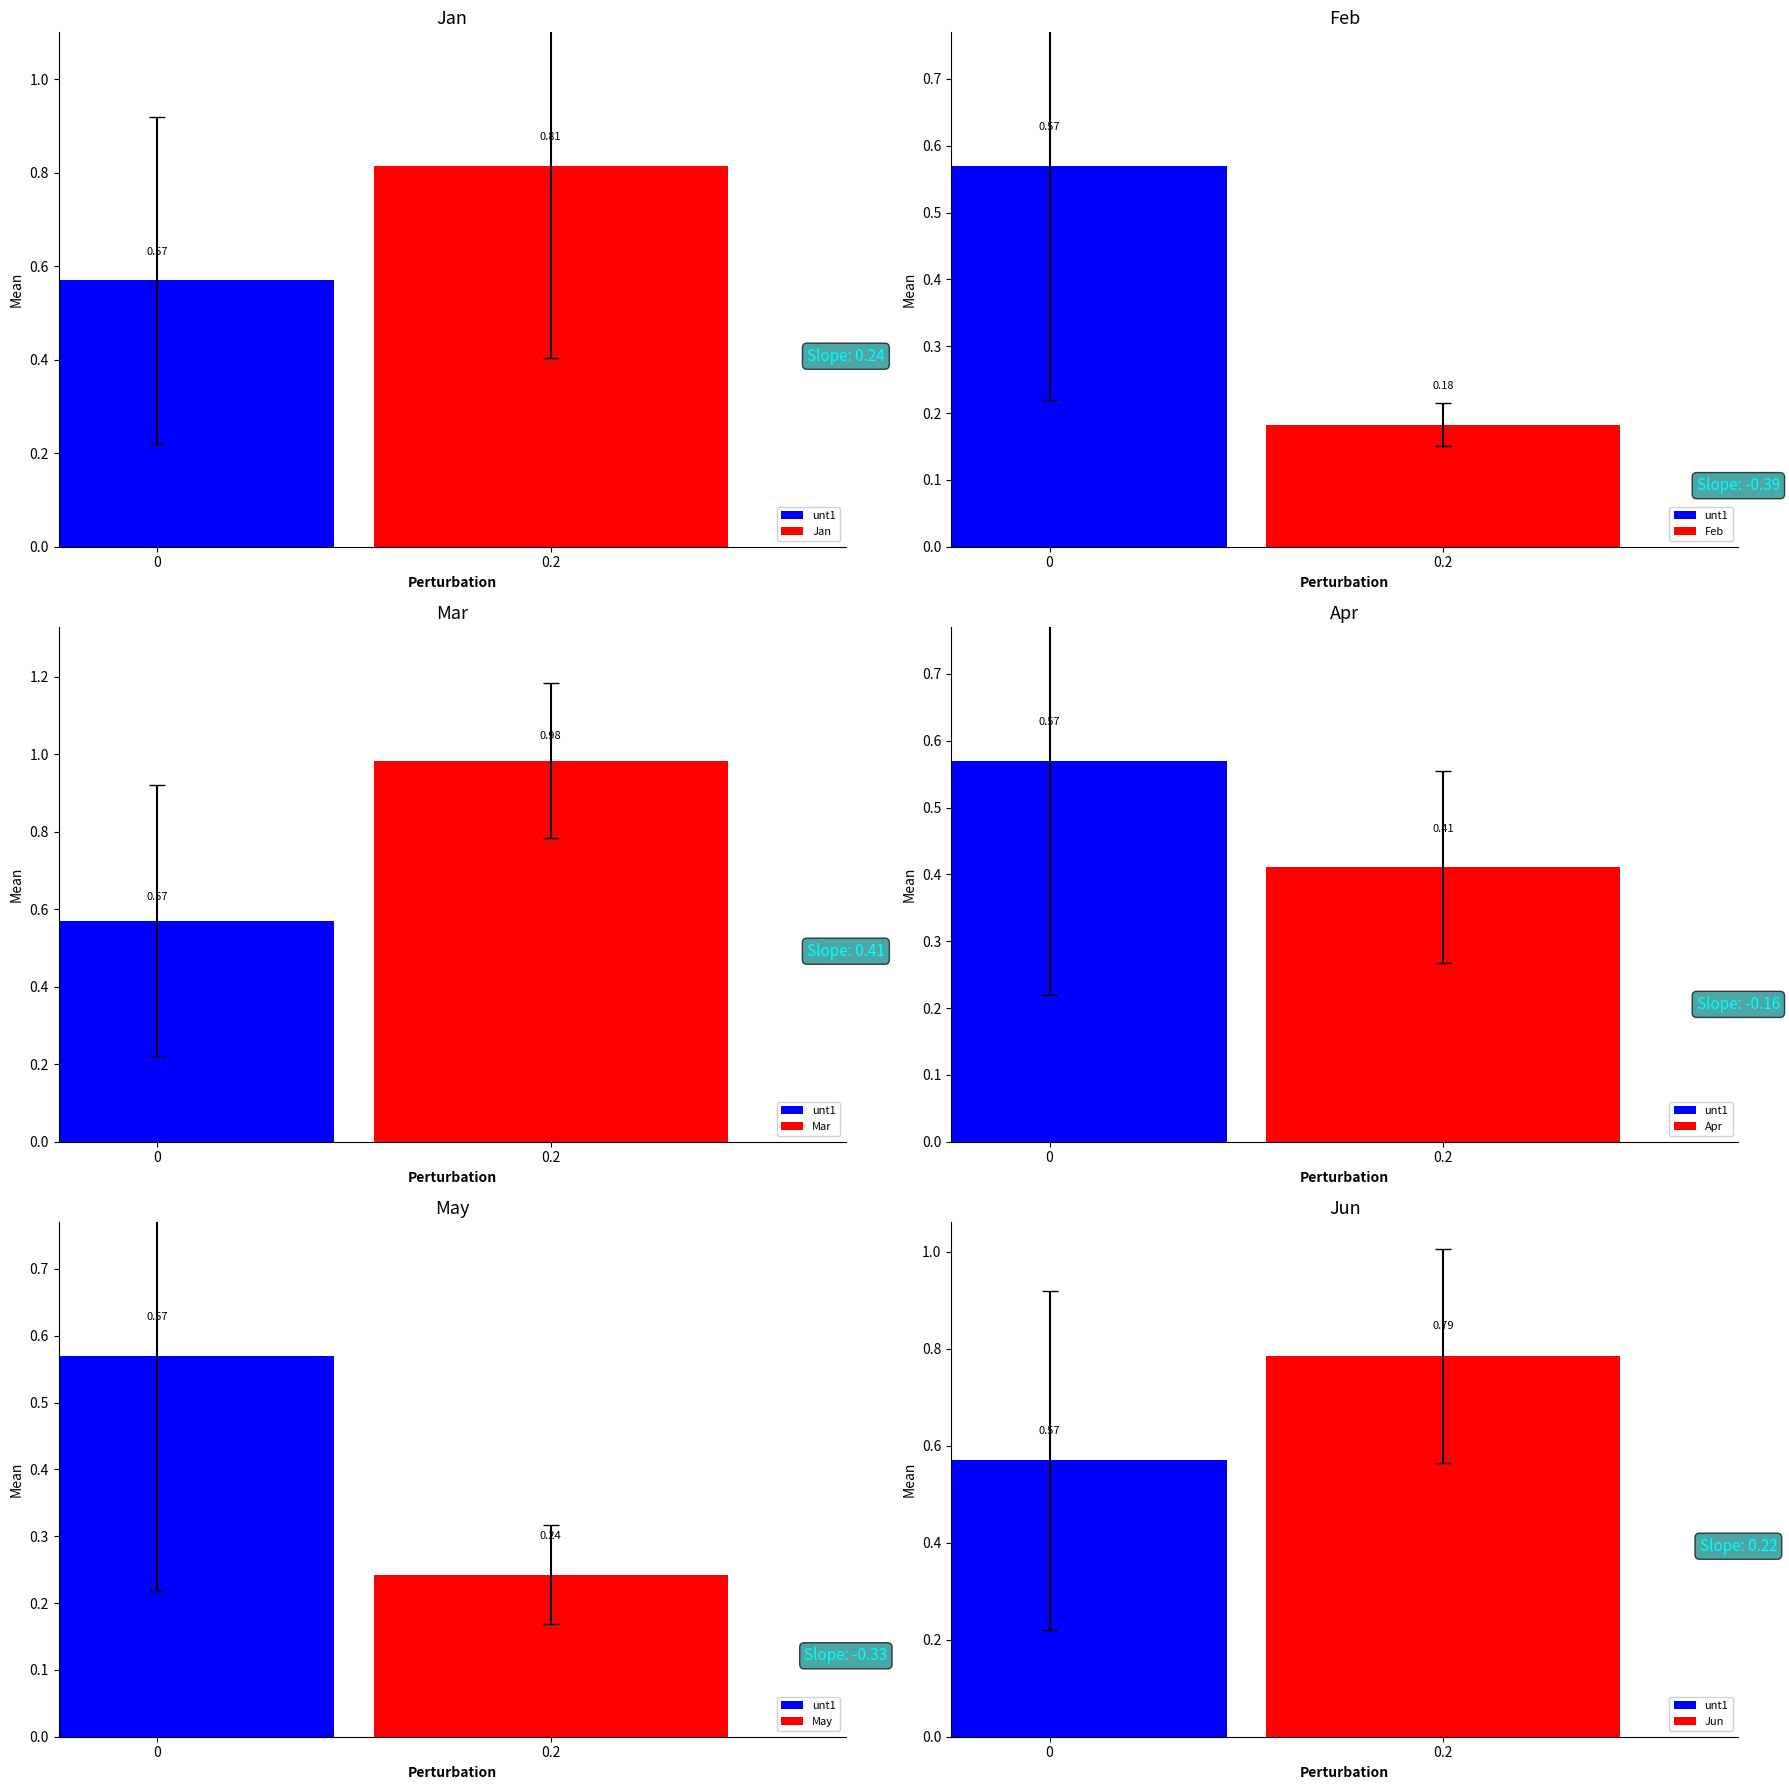

Is it true that Mar equals 1.0 at pct15?

True